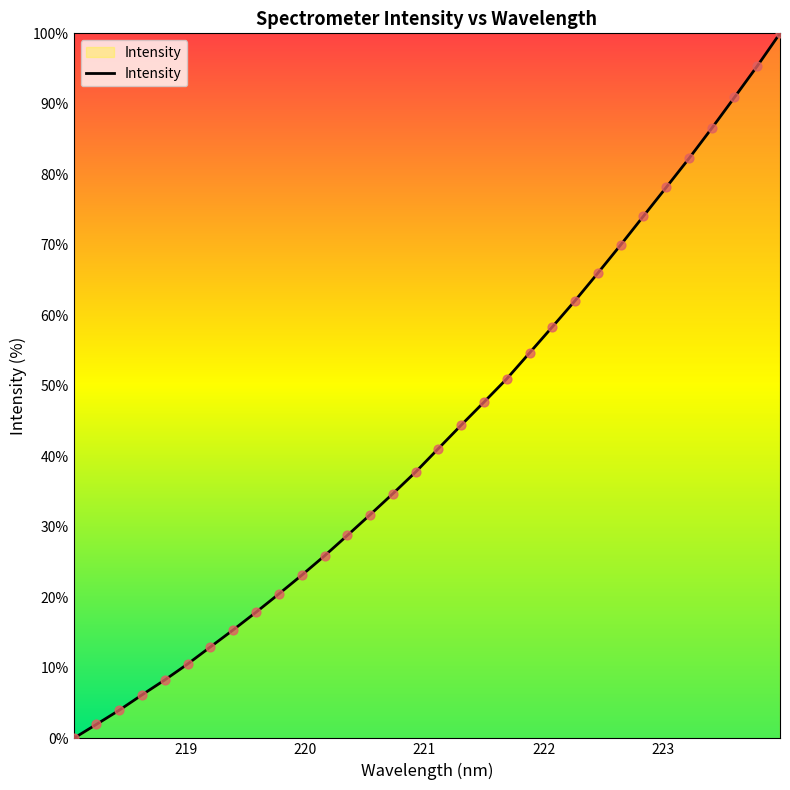

What is the maximum value shown in the chart?

100.0